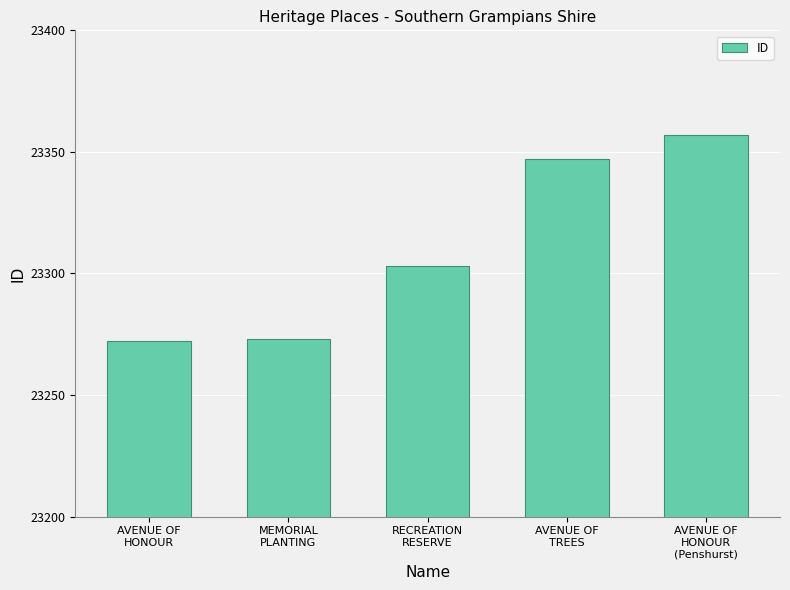

What is the label of the 4th bar from the right?

MEMORIAL
PLANTING